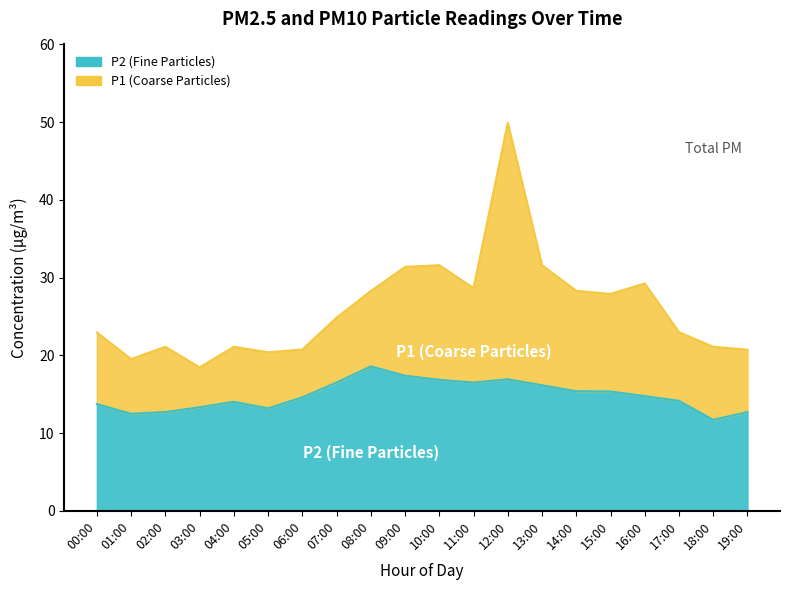

Reading left to right, list all the values displayed in this chart.

P2: 00:00=13.7	01:00=12.5	02:00=12.7	03:00=13.3	04:00=14.0	05:00=13.2	06:00=14.6	07:00=16.5	08:00=18.6	09:00=17.4	10:00=16.9	11:00=16.5	12:00=16.9	13:00=16.1	14:00=15.4	15:00=15.3	16:00=14.8	17:00=14.2	18:00=11.7	19:00=12.7
P1: 00:00=22.9	01:00=19.5	02:00=21.1	03:00=18.4	04:00=21.1	05:00=20.4	06:00=20.8	07:00=24.9	08:00=28.3	09:00=31.4	10:00=31.6	11:00=28.6	12:00=49.9	13:00=31.6	14:00=28.3	15:00=27.9	16:00=29.2	17:00=23.0	18:00=21.1	19:00=20.7